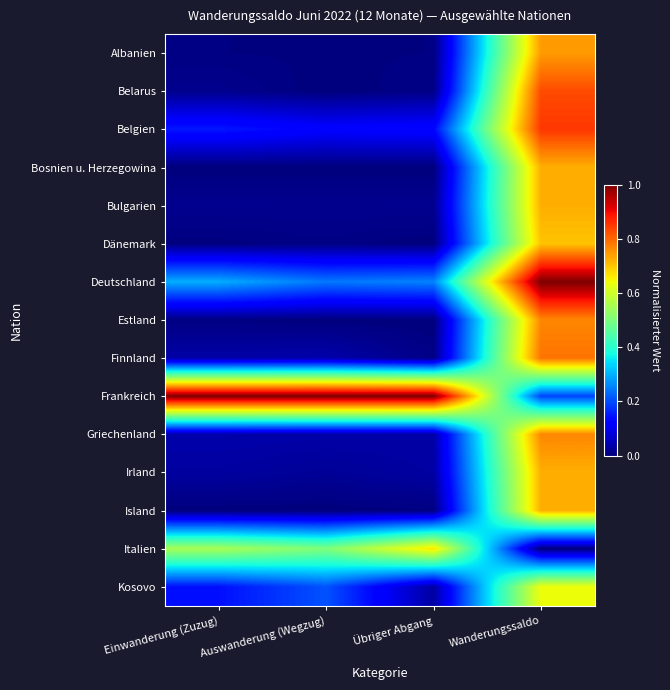

Which series has the largest total across all categories?

Frankreich